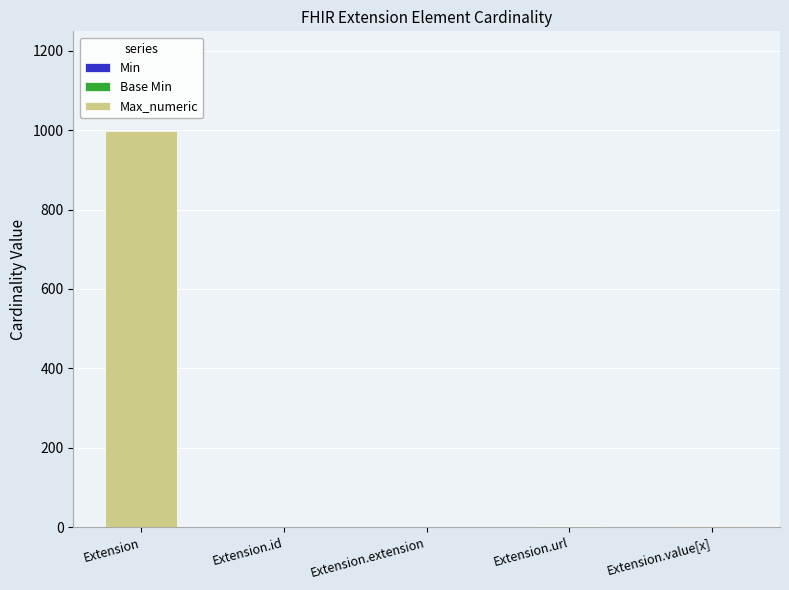

At which category is the sum across all series the highest?

Extension